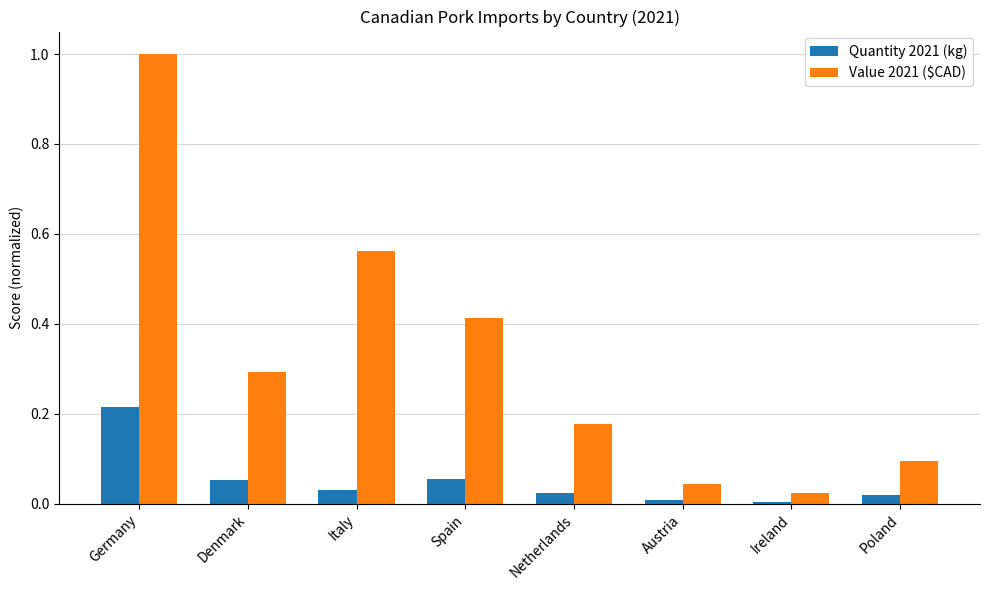

Is it true that Value 2021 ($CAD) equals 1.0 at Germany?

True